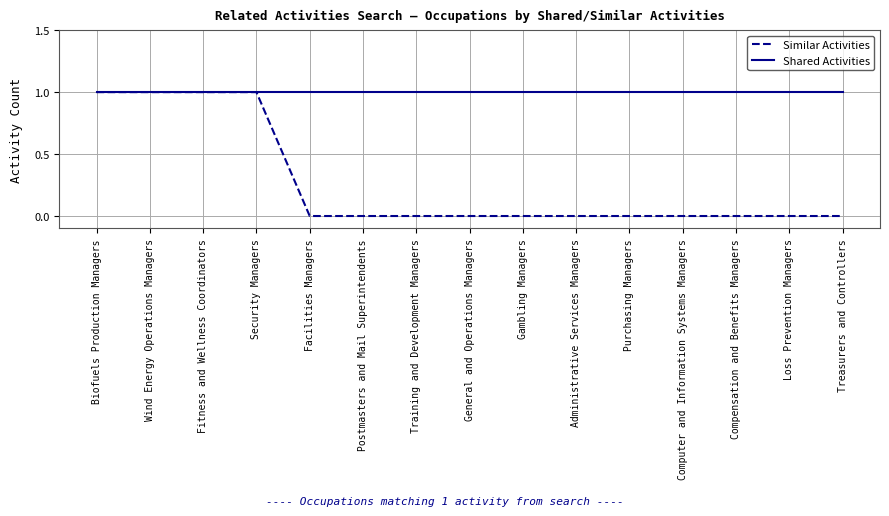

What position from the right is Computer and Information Systems Managers?

4